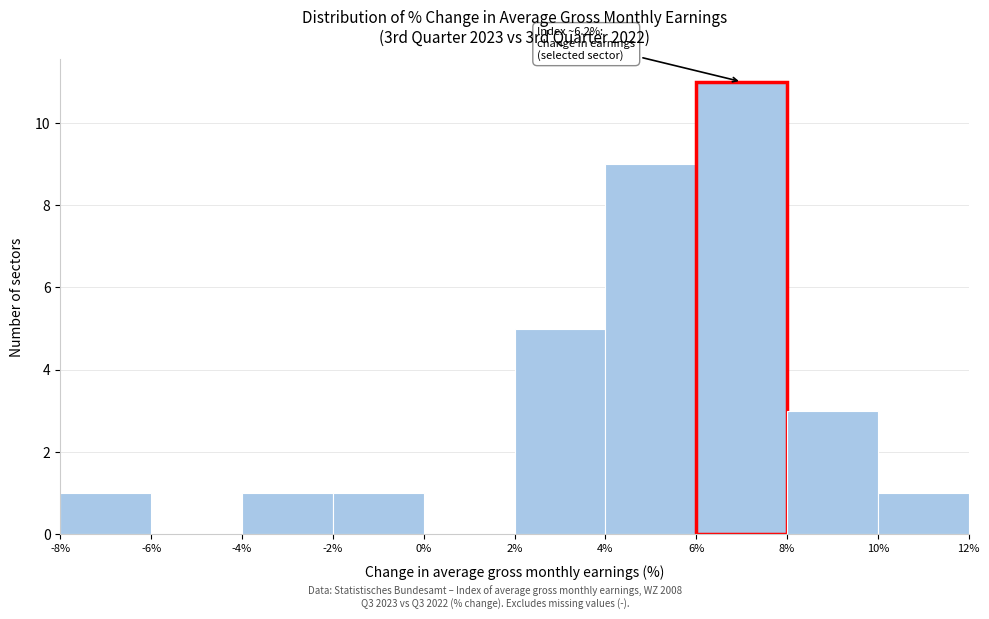

Which range on the x-axis has the tallest bar?

6% to 8%